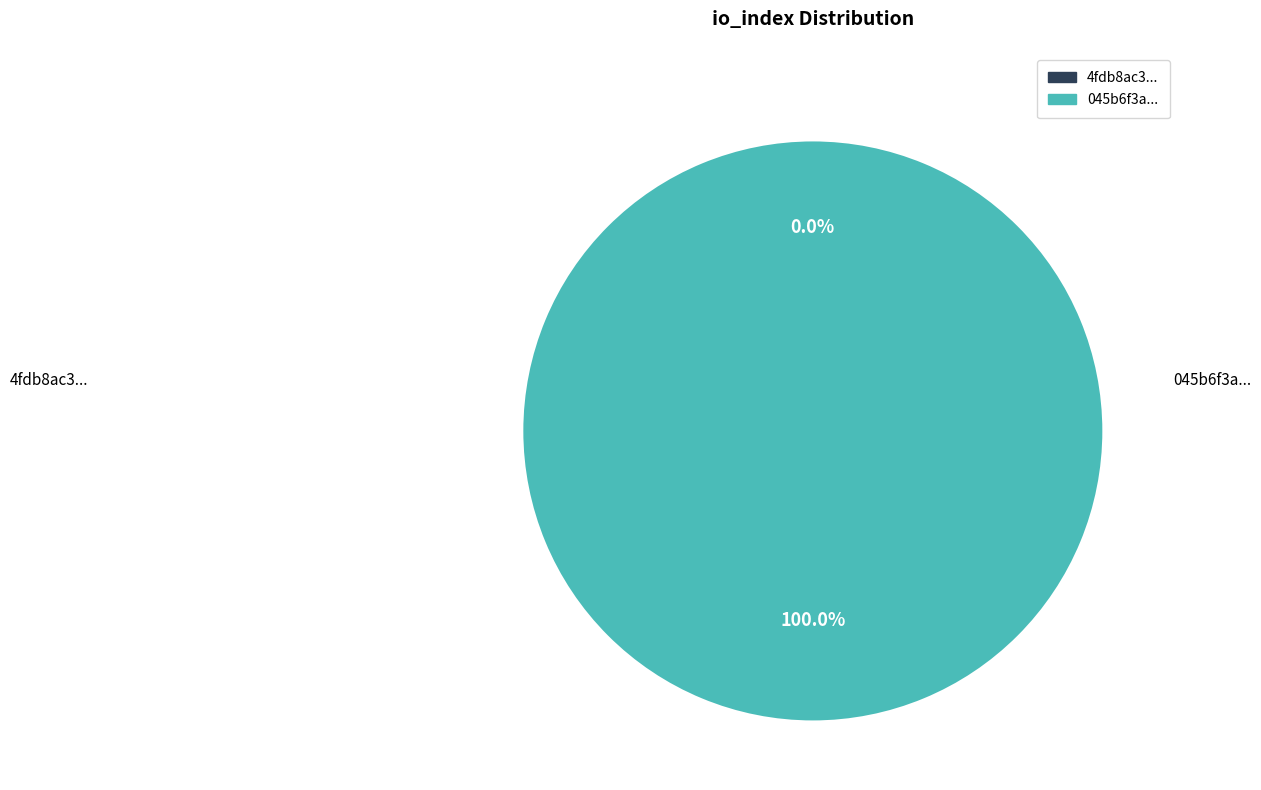

To the nearest percent, what is the combined percentage of tx_0 and tx_1?

100%